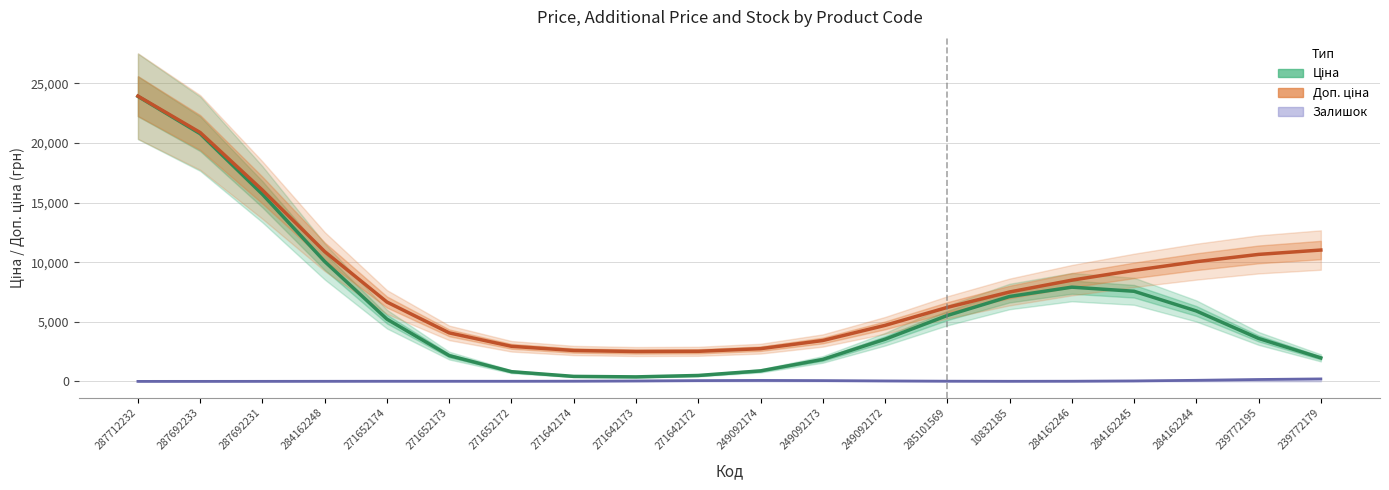

At which category does Доп. ціна reach its first local valley?

271642173